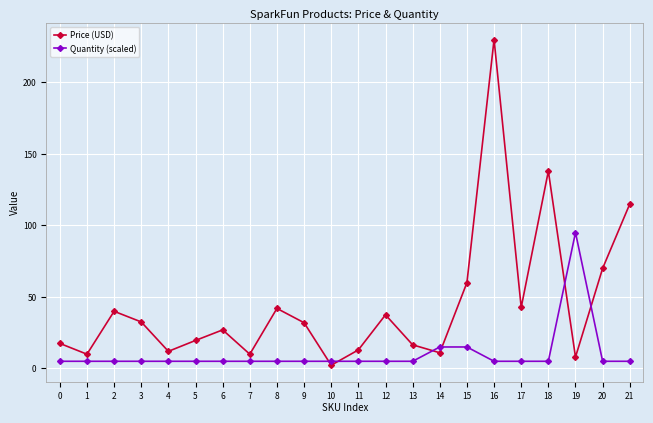

List the series in order of their peak value, lowest first.

Quantity (scaled), Price (USD)